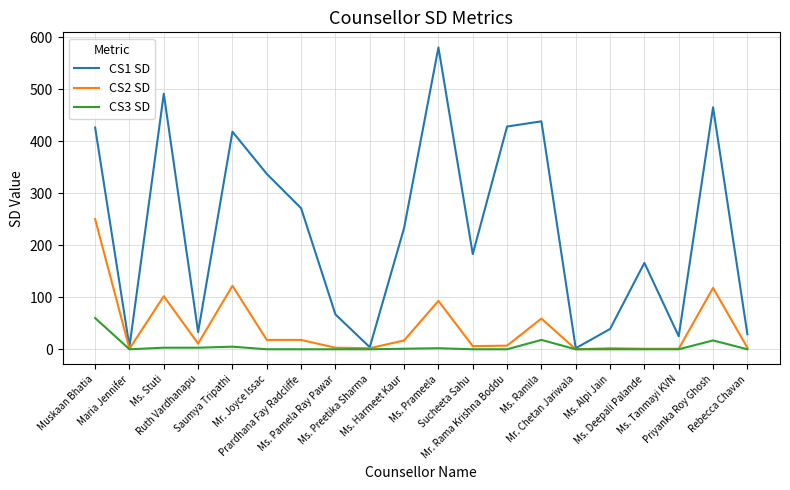

How many lines are shown in the chart?

3